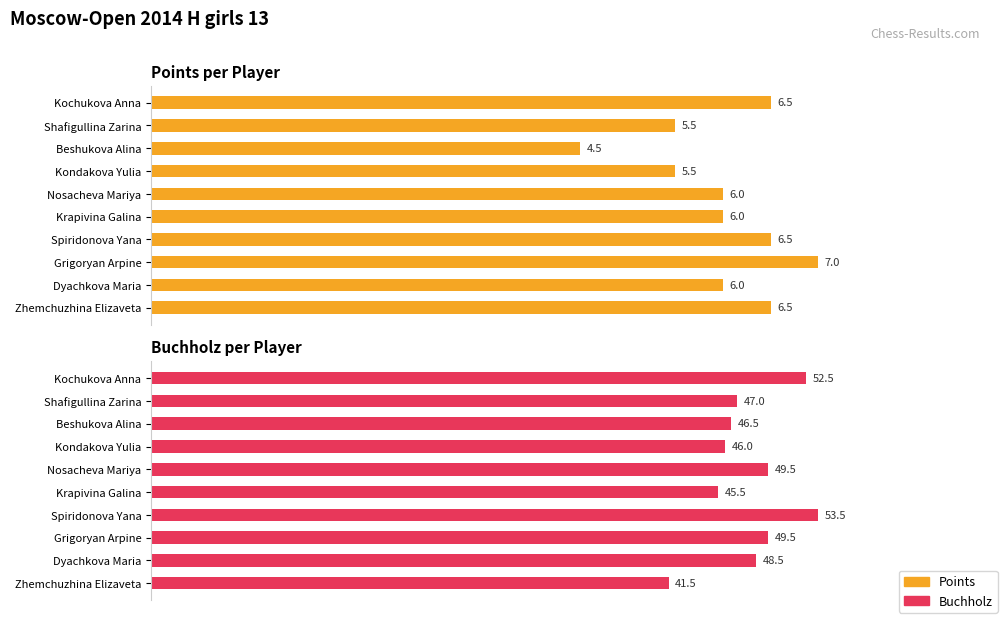

Rank the series by their average value, from highest to lowest.

Buchholz, Points